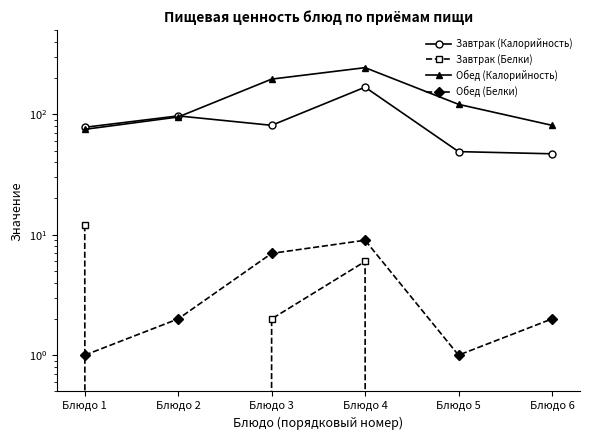

True or false: Завтрак (Калорийность) has a value of 38 at Блюдо 2.

False